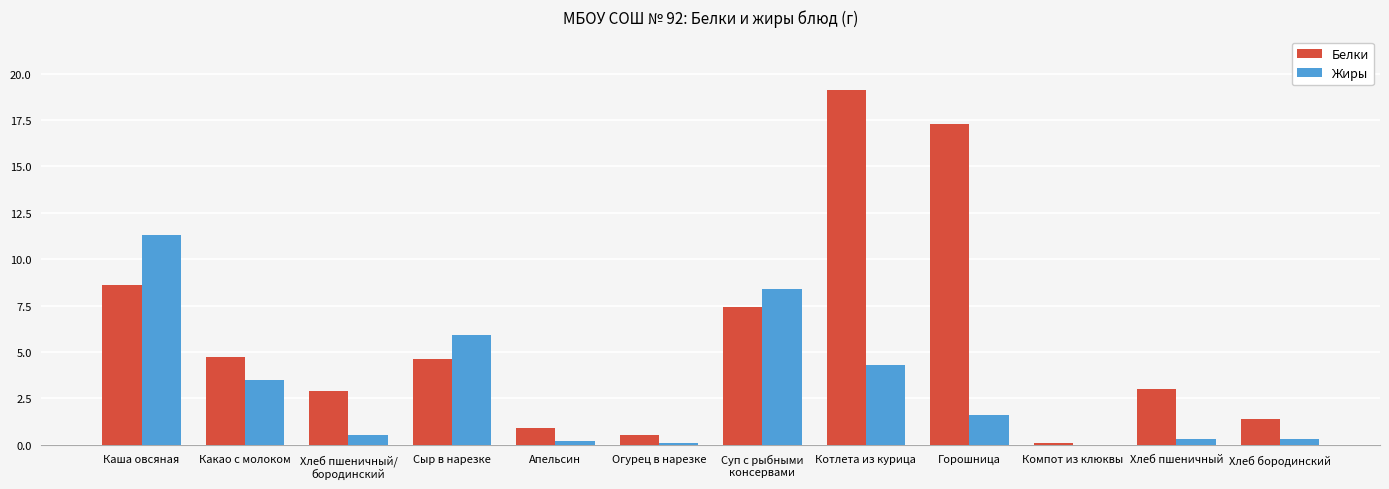

True or false: Белки has a value of 19.1 at Котлета из курица.

True